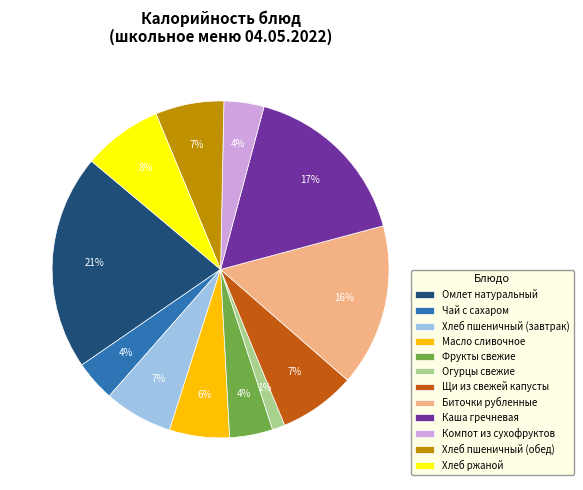

To the nearest percent, what percentage of the pie is Каша гречневая?

17%